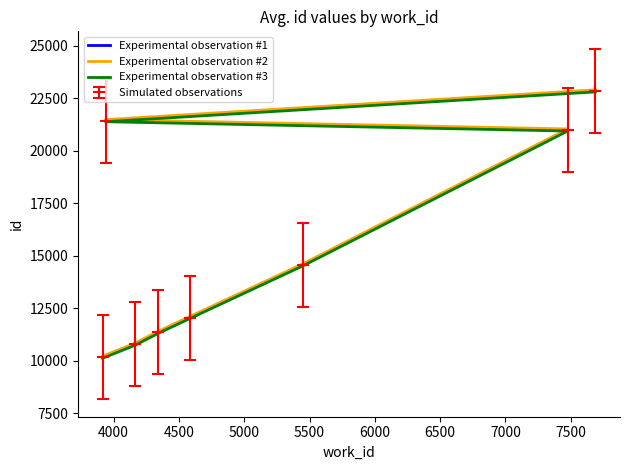

What is the sum of all Experimental observation #2 values?

124593